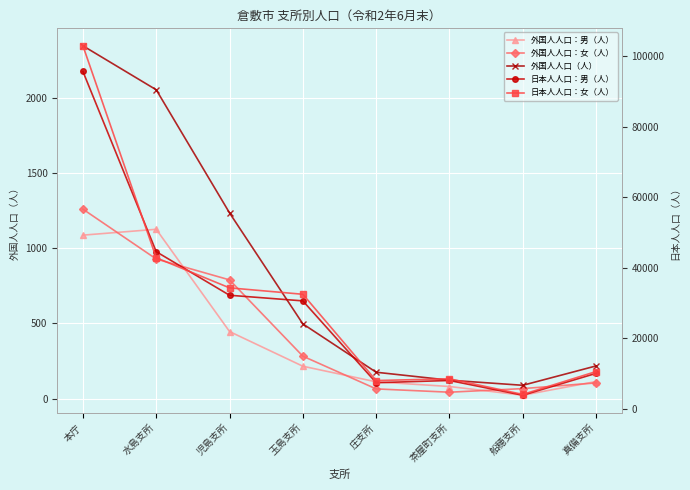

What is the difference between the maximum and minimum values in the 外国人人口：男（人） series?

1105